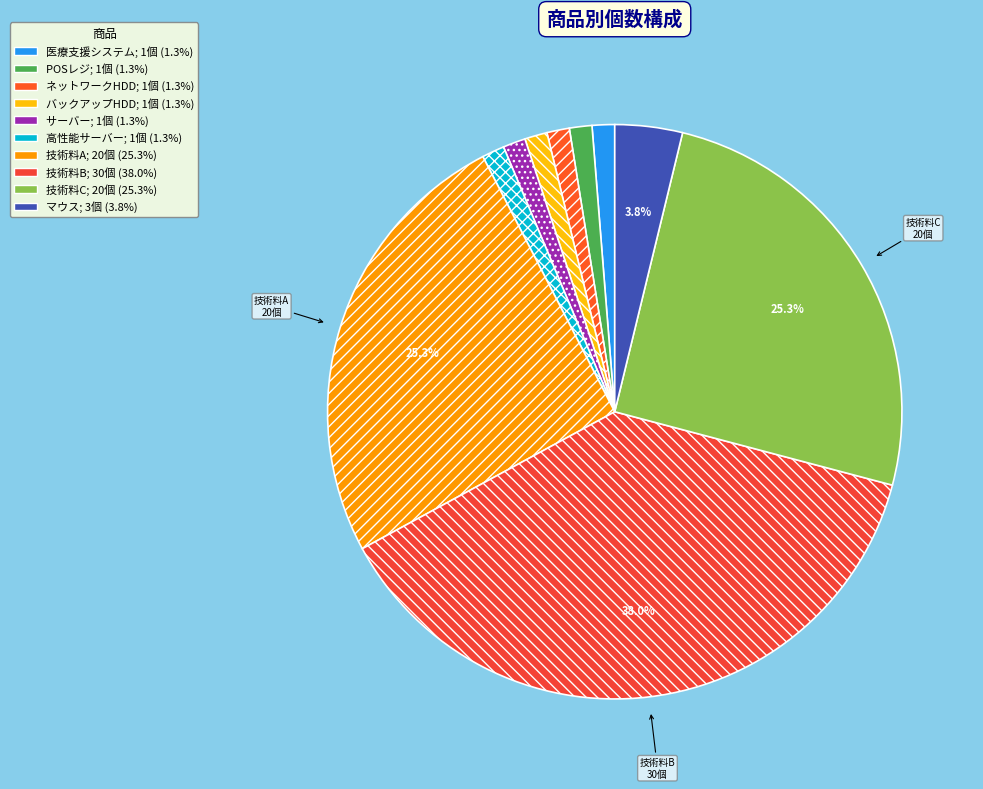

How many slices are in this pie chart?

10